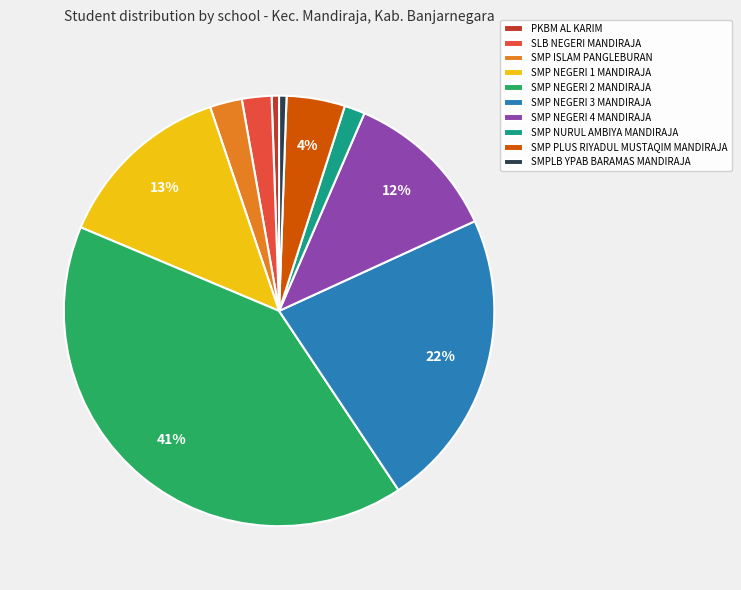

To the nearest percent, what is the difference between the largest and smallest slice percentages?

40%